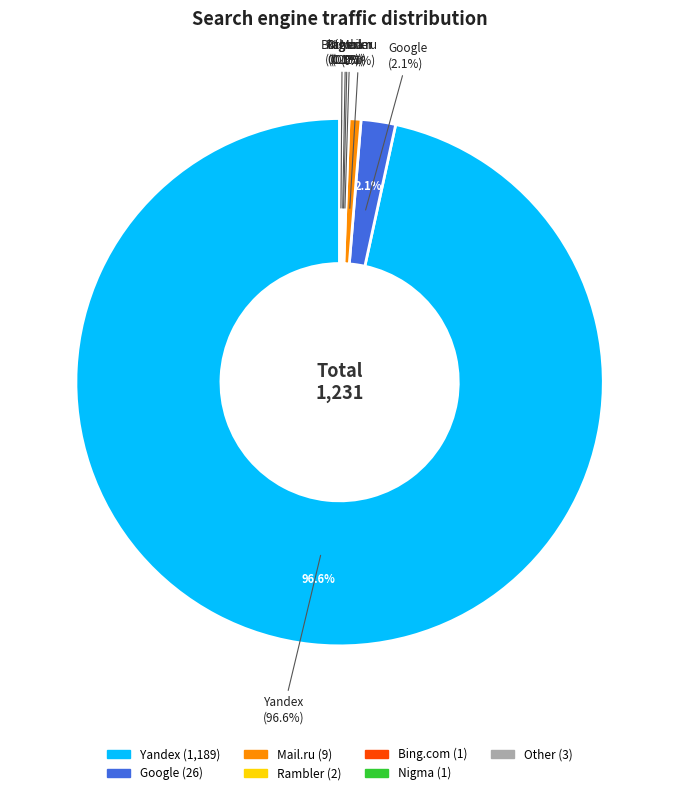

To the nearest percent, what is the difference between the largest and smallest slice percentages?

97%